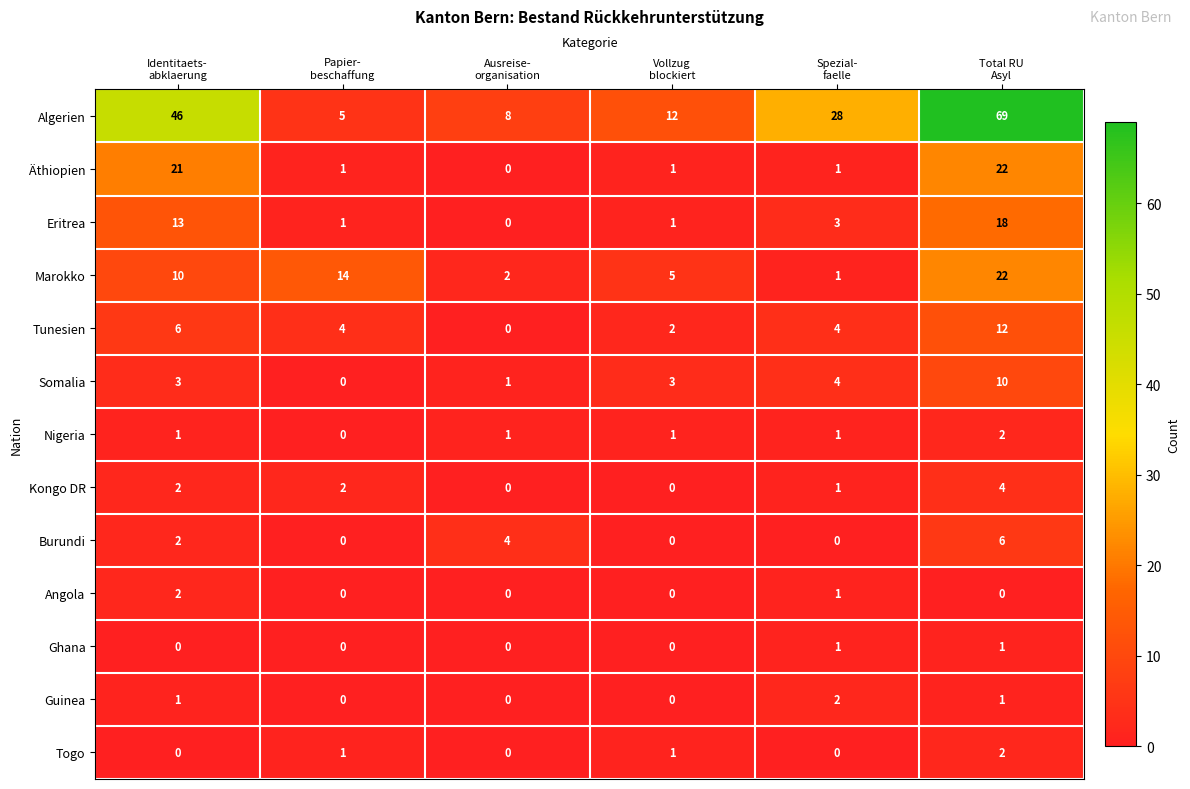

At how many categories does at least one series exceed 20?

3